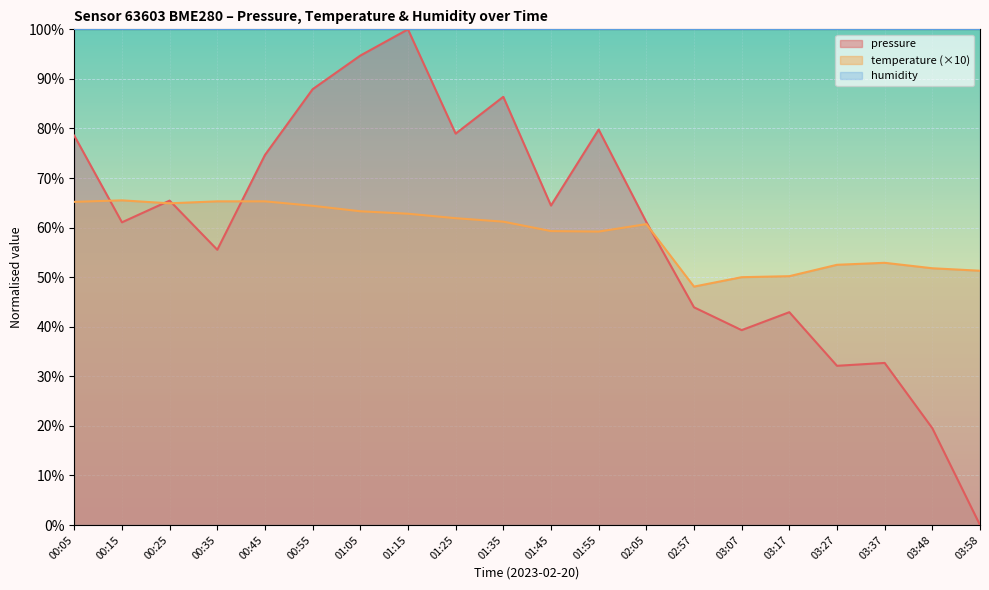

Which category has the highest value in the temperature series?

00:15